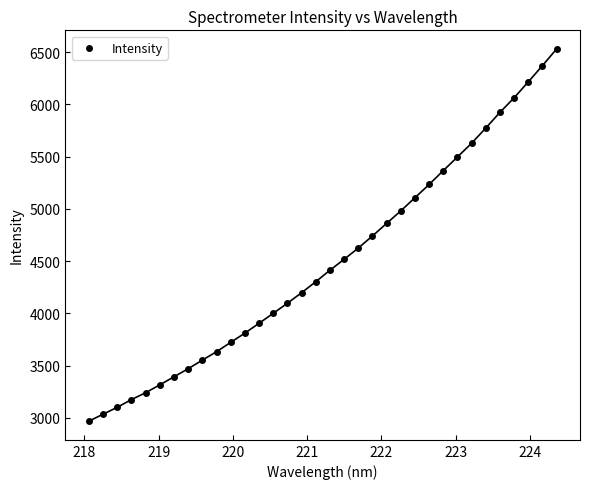

What is the range of Y values (max minus min)?

3563.4